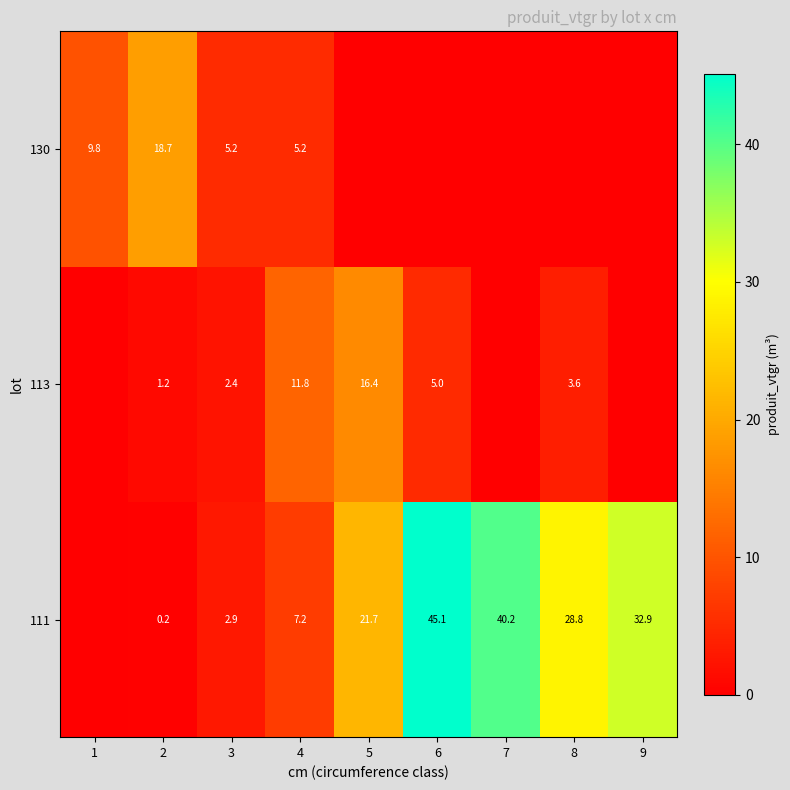

True or false: 113 has a value of 16.4 at 5.

True